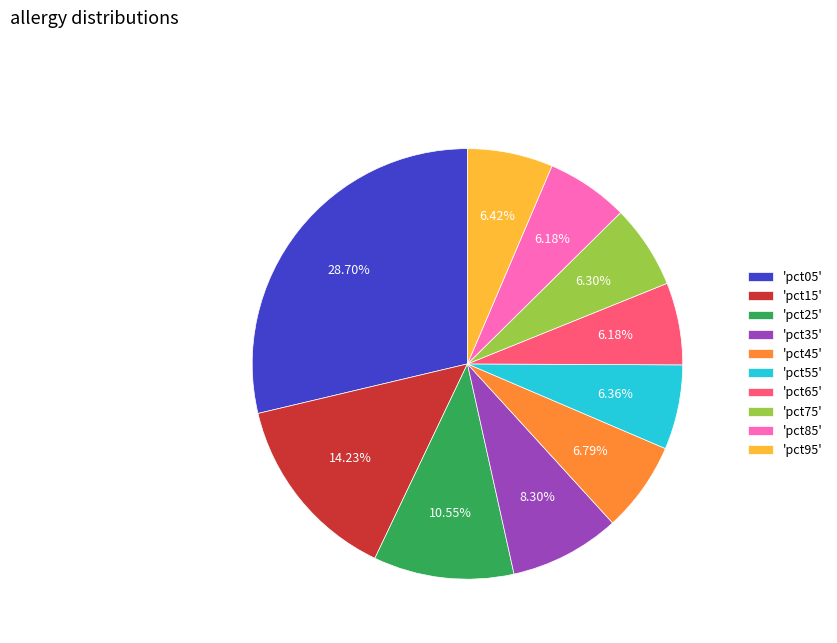

Does 'pct35' represent more than half of the total?

No